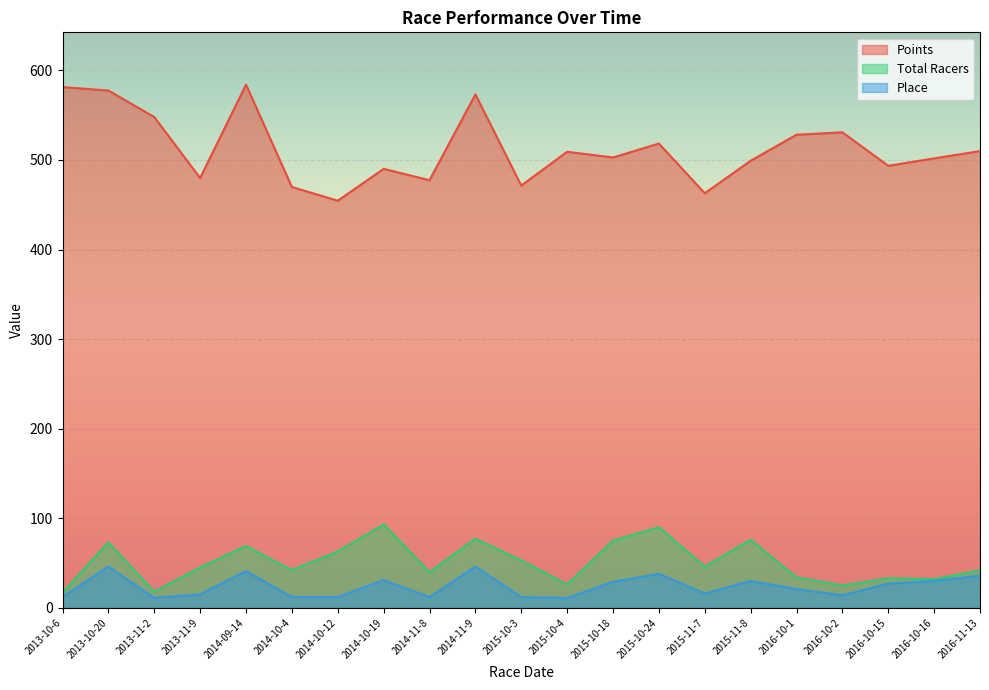

What is the difference between the Points values at 2015-10-3 and 2015-11-8?

27.7